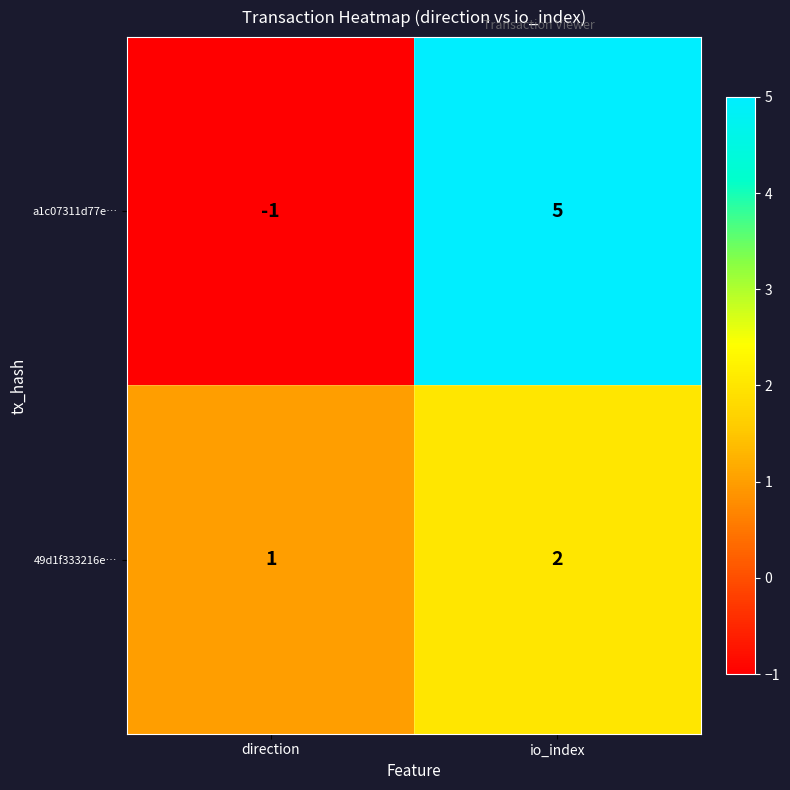

At which category is the sum across all series the highest?

io_index